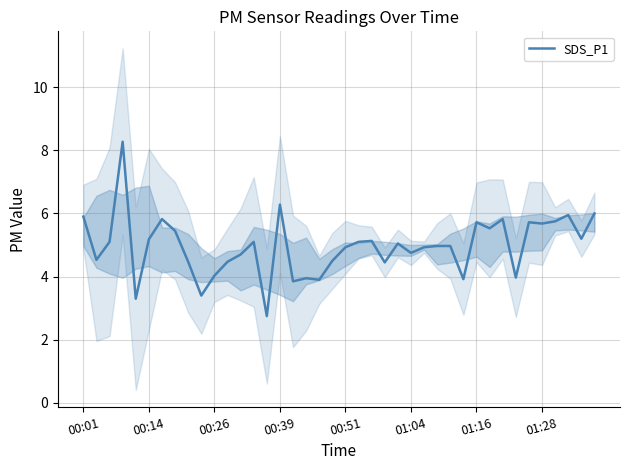

What is the maximum value for SDS_P1?

8.3